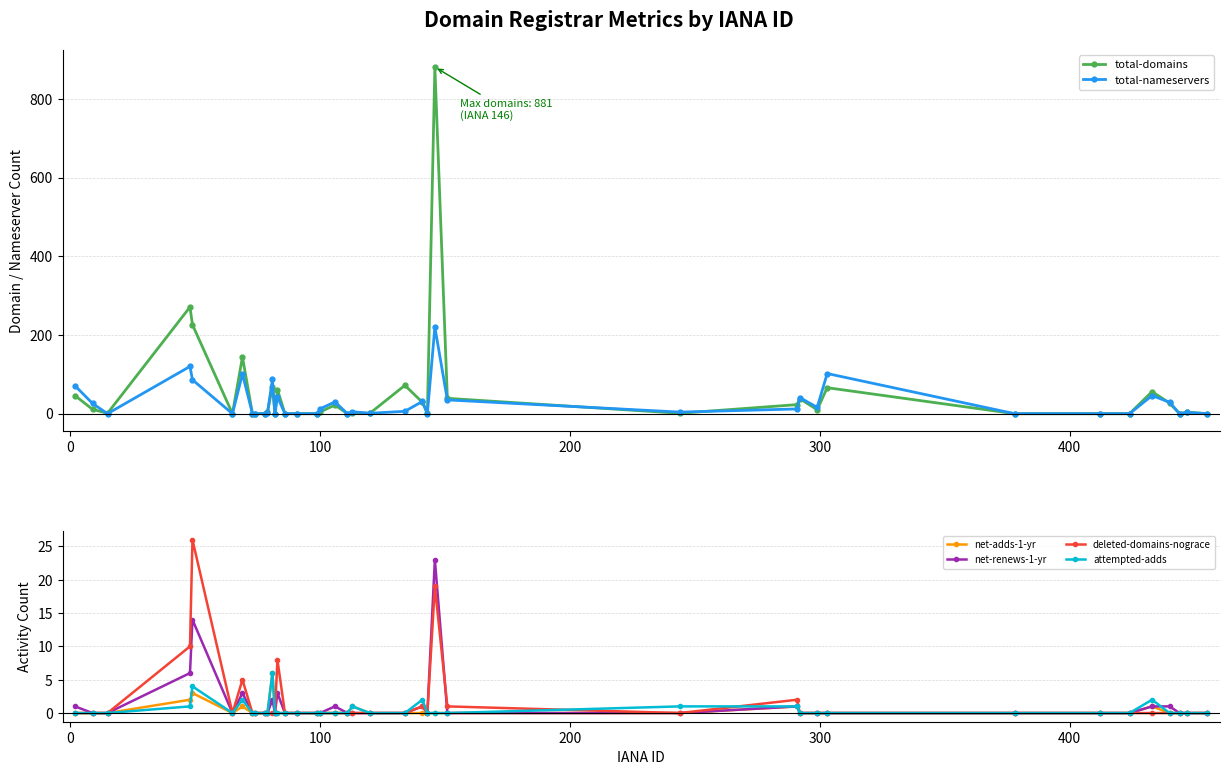

True or false: net-renews-1-yr has more than 2 interior local peaks.

True